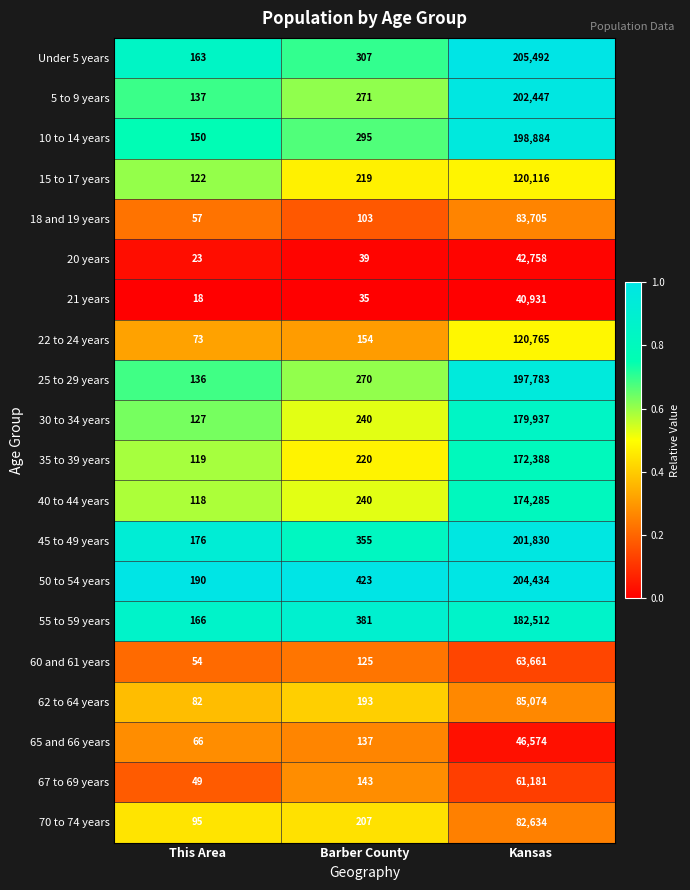

The 70 to 74 years series shows 139 at Barber County. True or false?

False